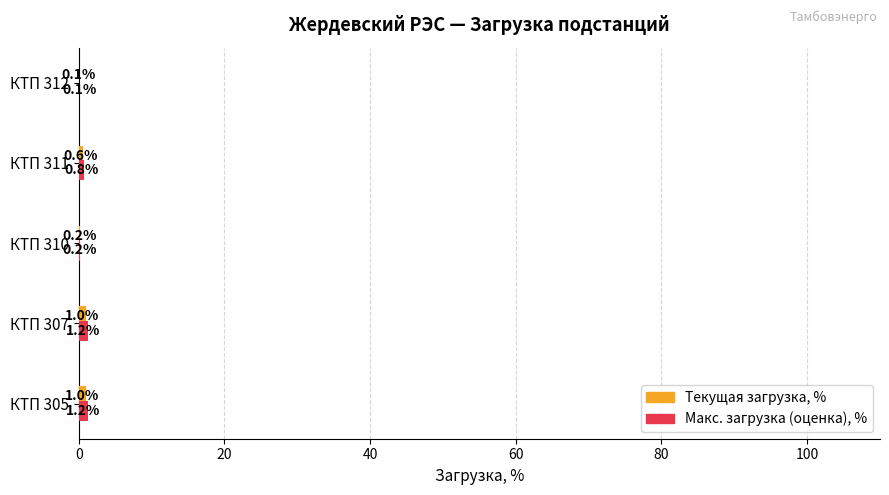

The Макс. загрузка (оценка), % series shows 0.2 at КТП 310. True or false?

True